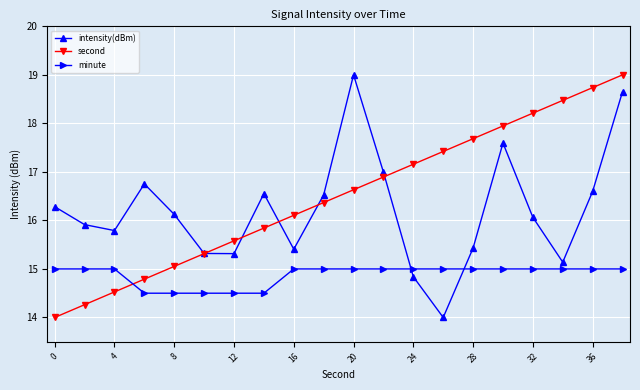

What is the highest value of the intensity(dBm) series?

19.0